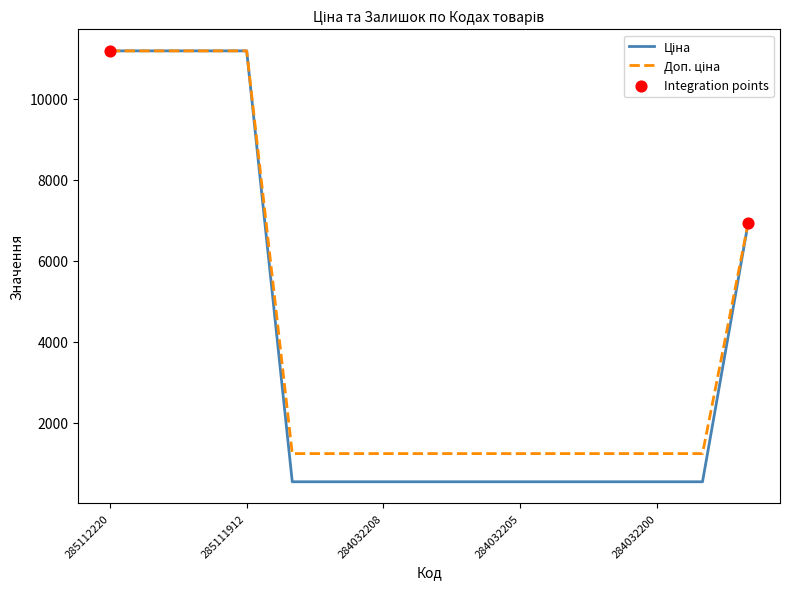

What is the minimum value shown in the chart?

539.0